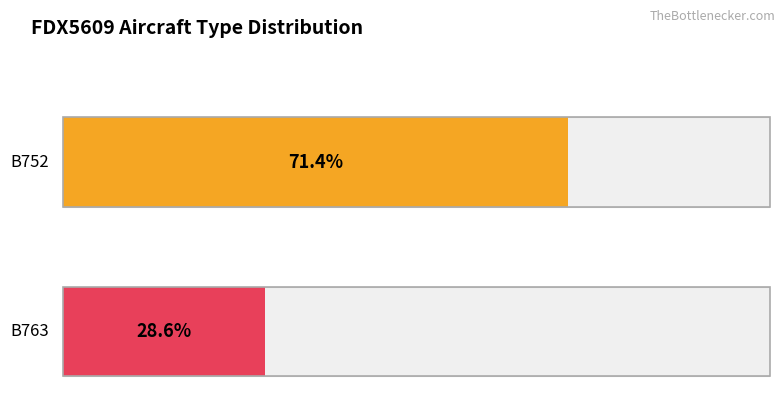

Which label corresponds to the largest value in the chart?

B752